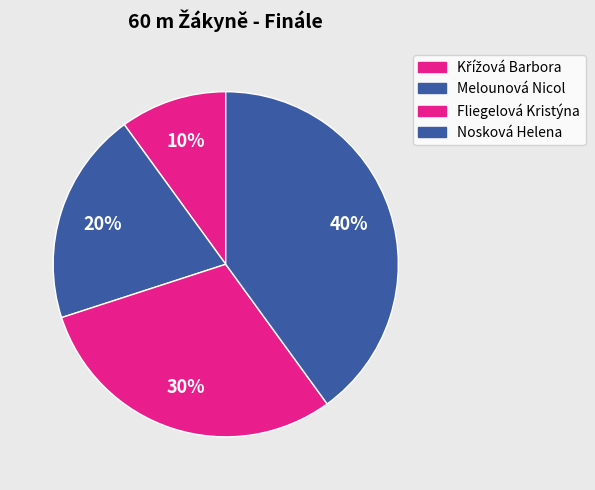

Does any single category account for the majority?

No